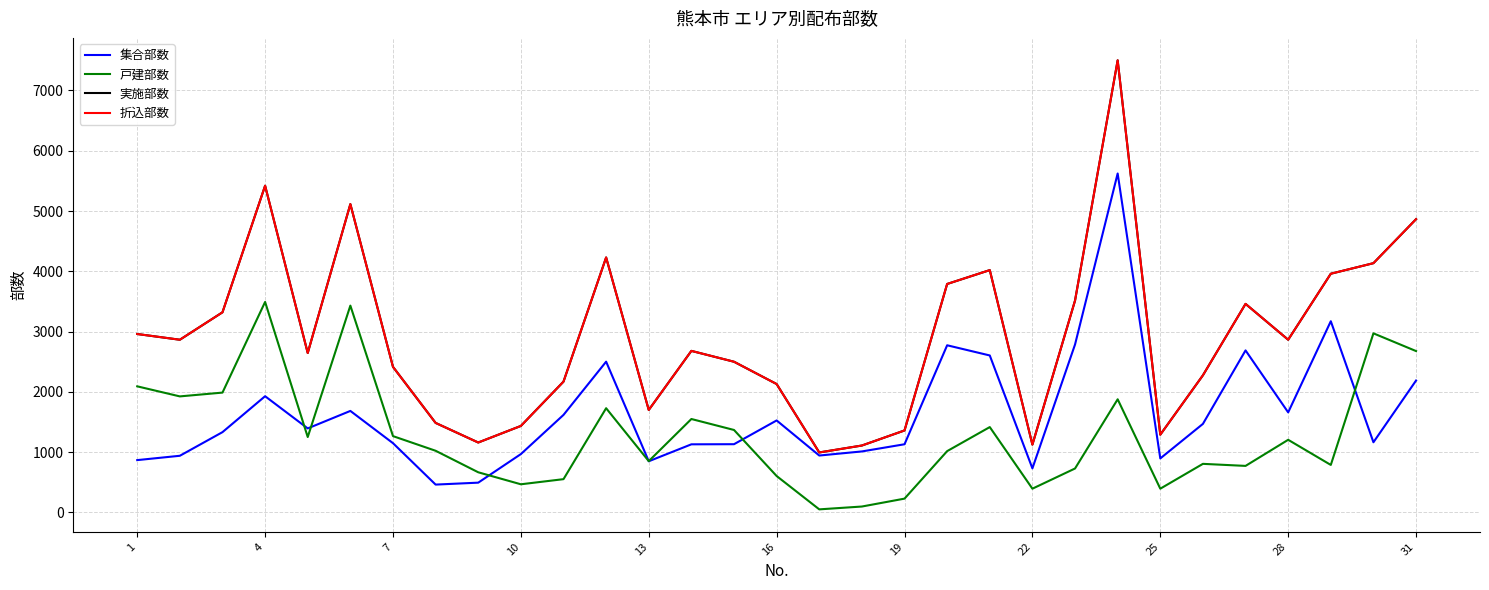

In 折込部数, how many points are lower than both neighbors (excluding endpoints)?

8